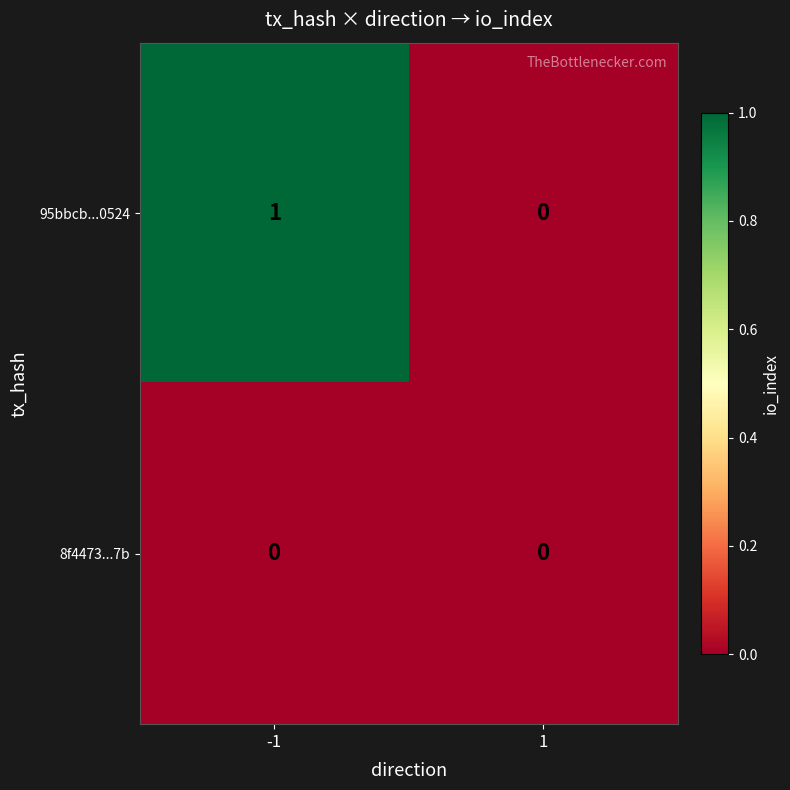

List the series in order of their overall mean, lowest first.

8f4473...7b, 95bbcb...0524